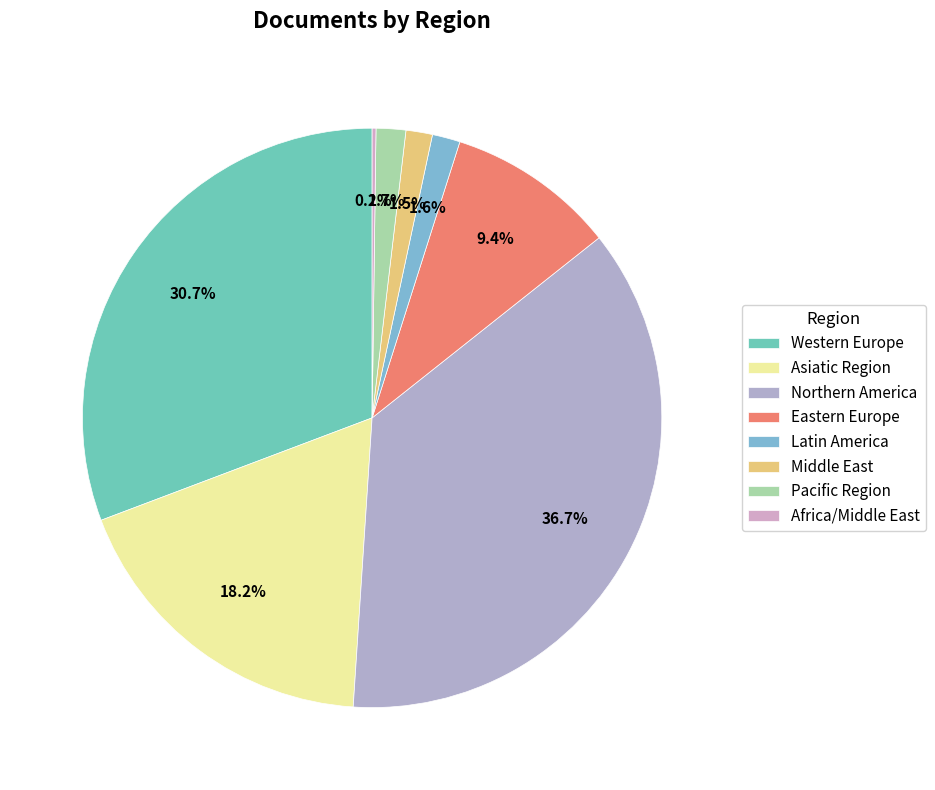

Do Latin America and Northern America together represent more than half of the pie?

No